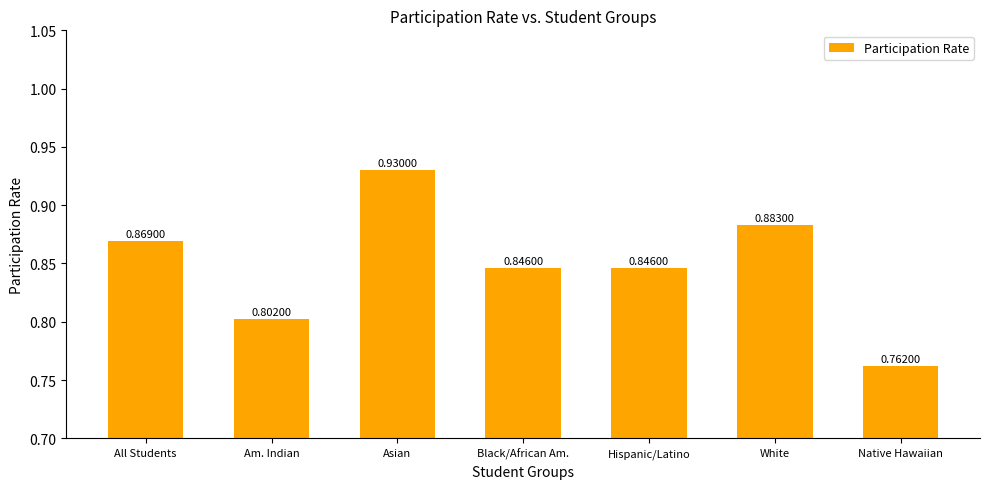

Which category has the lowest value across all series?

Native Hawaiian